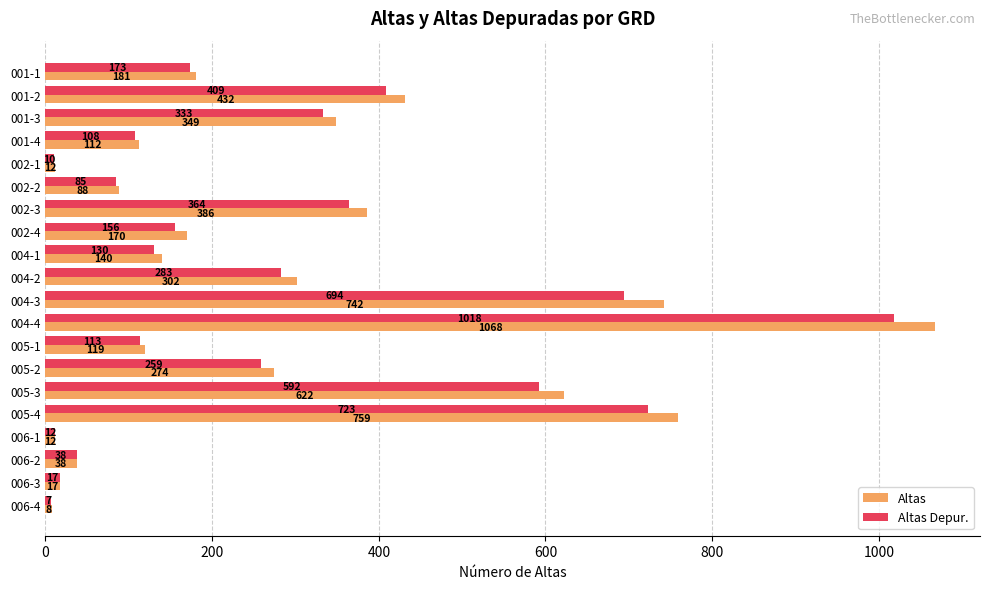

What value does the Altas series have at 001-4?

112